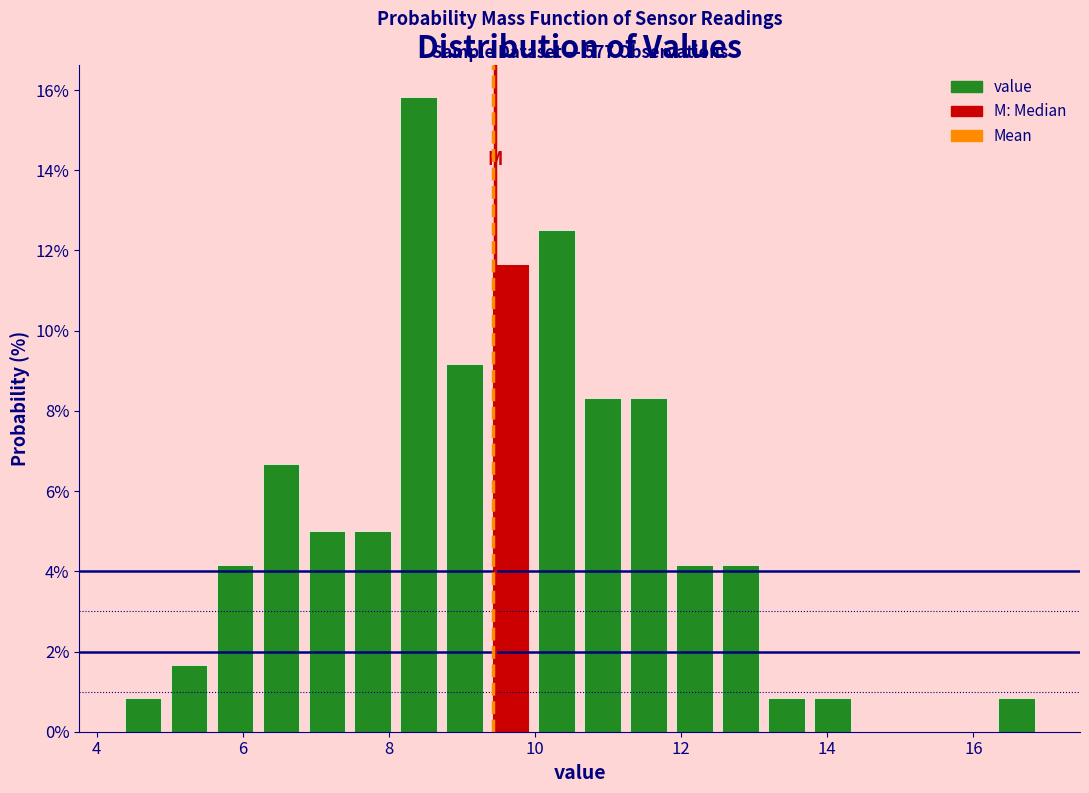

Read against the x-axis, roughly where is the centre of the tallest bar?

8.4